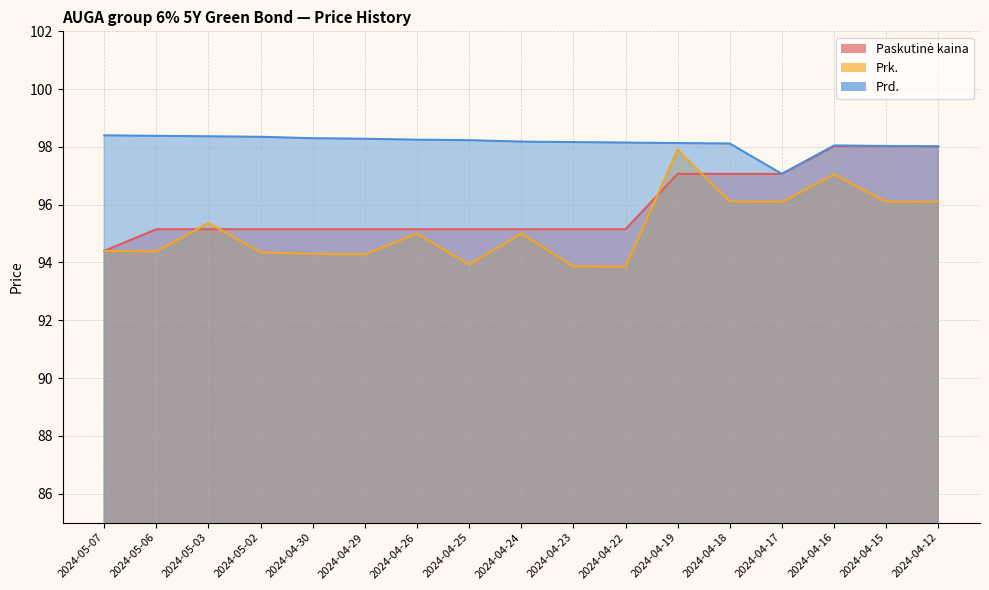

What is the sum of the Prd. values at 2024-04-12 and 2024-05-07?

196.4